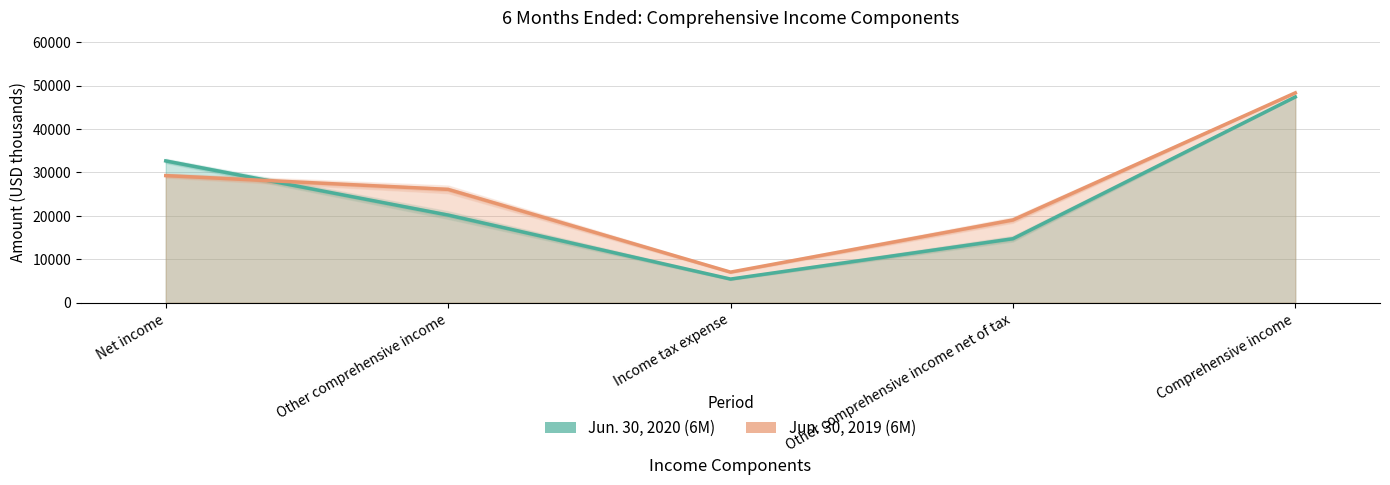

What is the sum of all Jun. 30, 2020 (6M) values?

120429